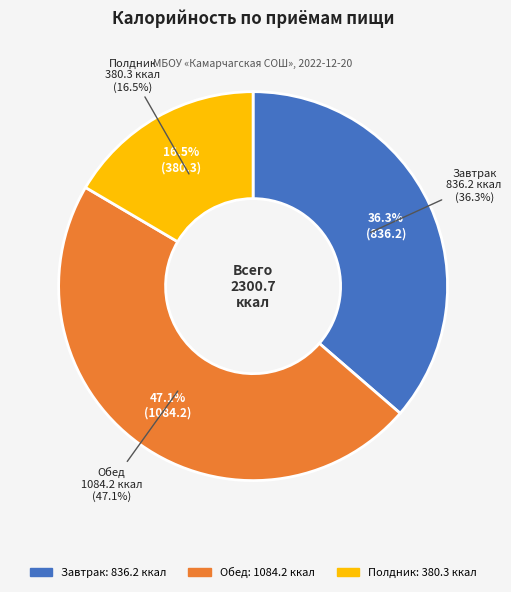

What is the ratio of the value at Полдник to the value at Завтрак?

0.5